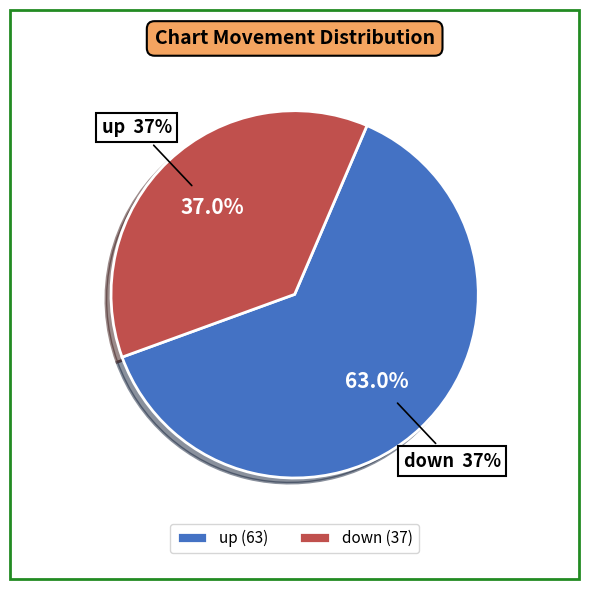

Which has a higher value, down or up?

up